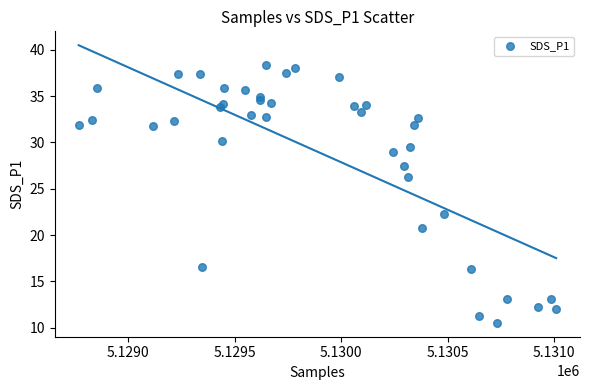

What Y value in the scatter plot is closest to 24?

22.3